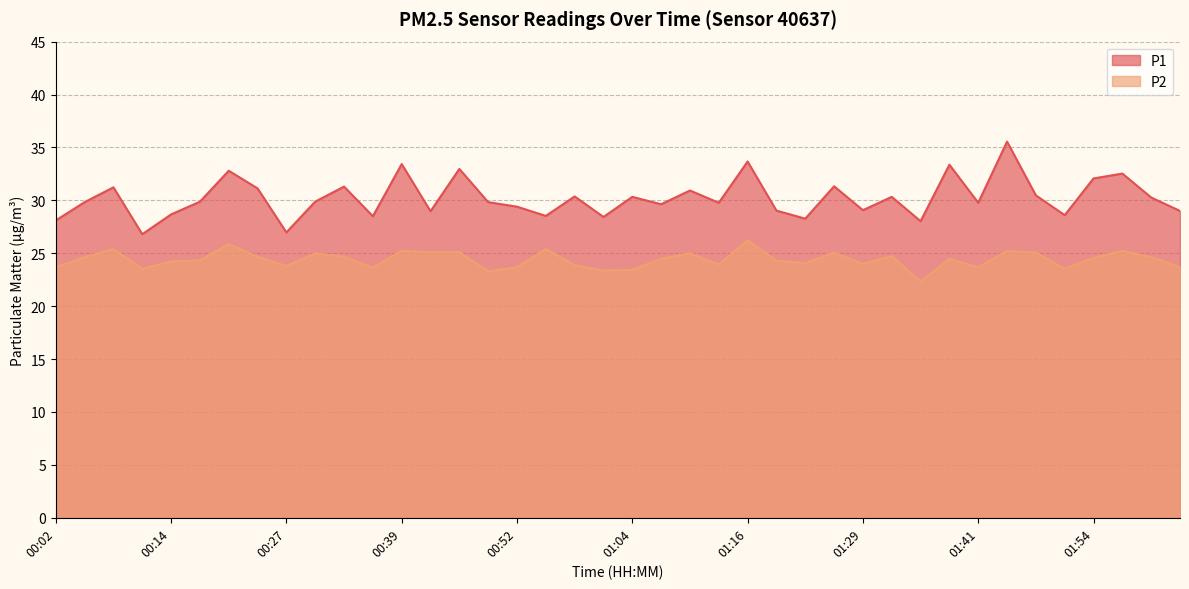

True or false: P2 and P1 intersect in this chart.

False